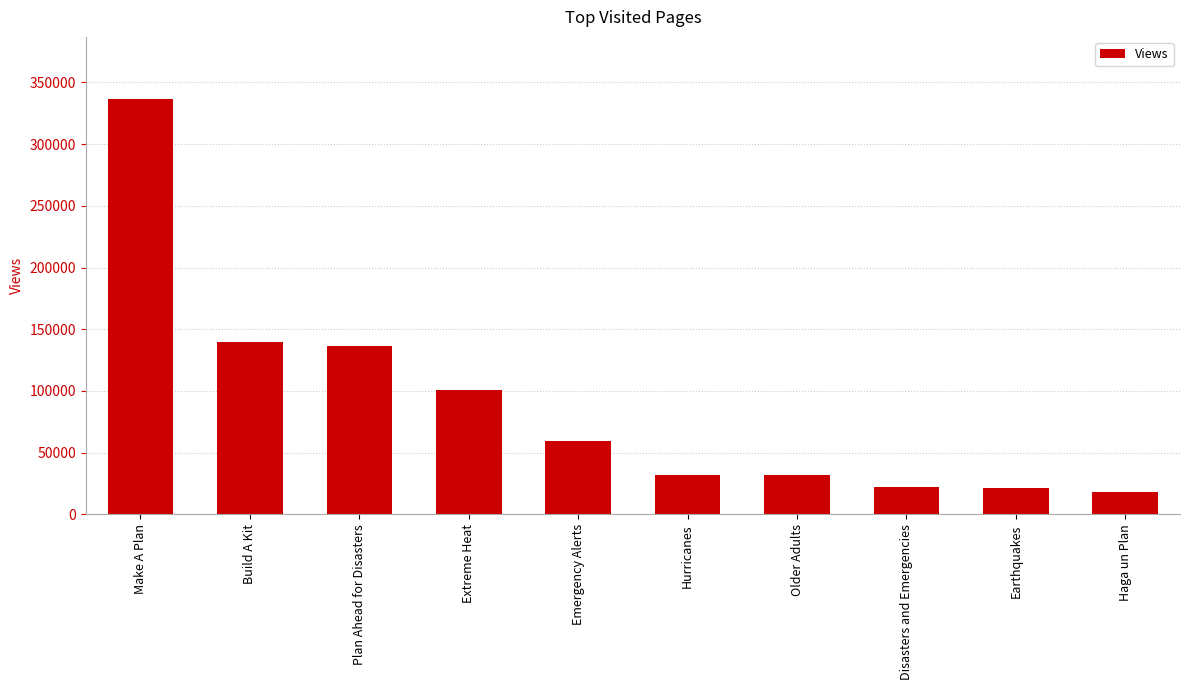

What is the change in value from Build A Kit to Earthquakes?

-118280